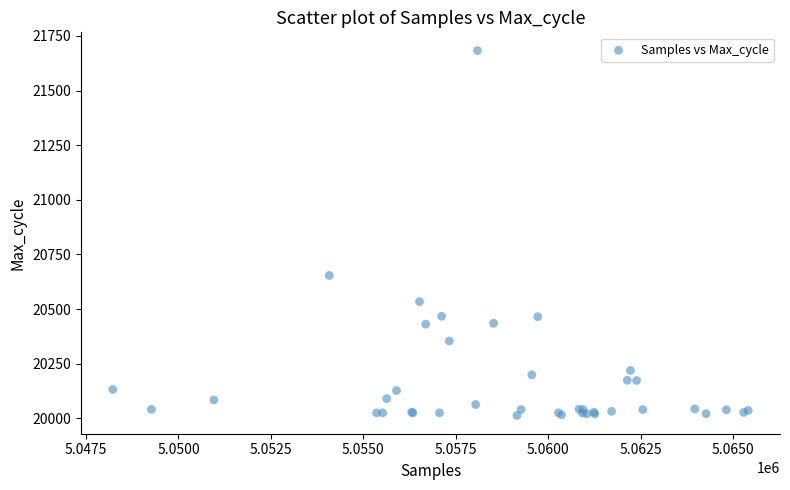

What Y value in the scatter plot is closest to 20848?

20654